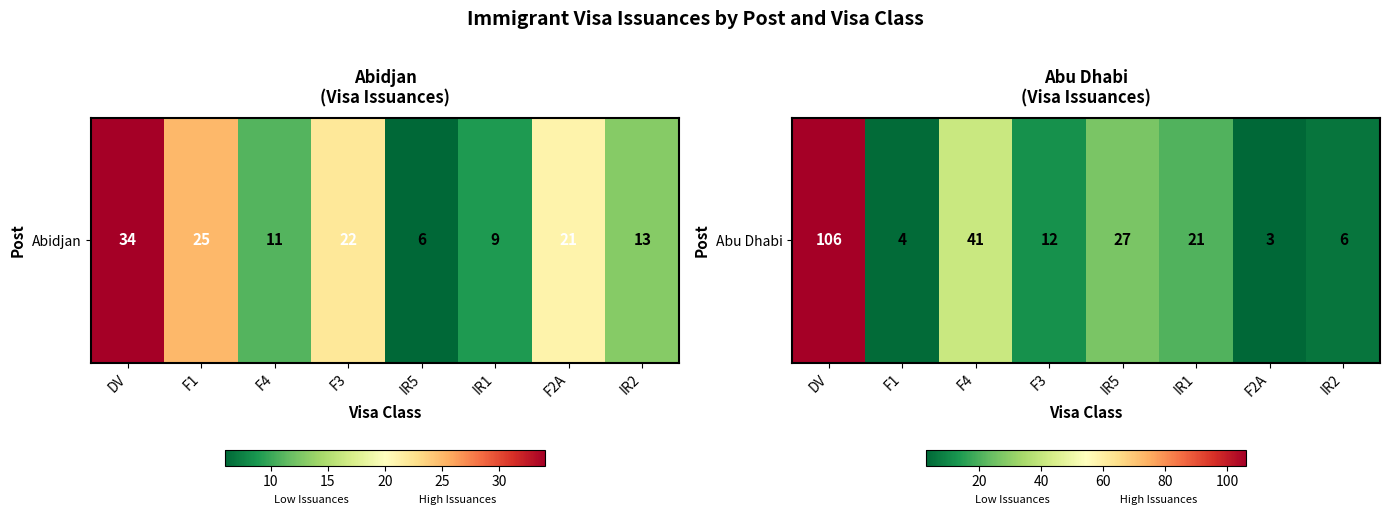

What is the smallest value displayed?

3